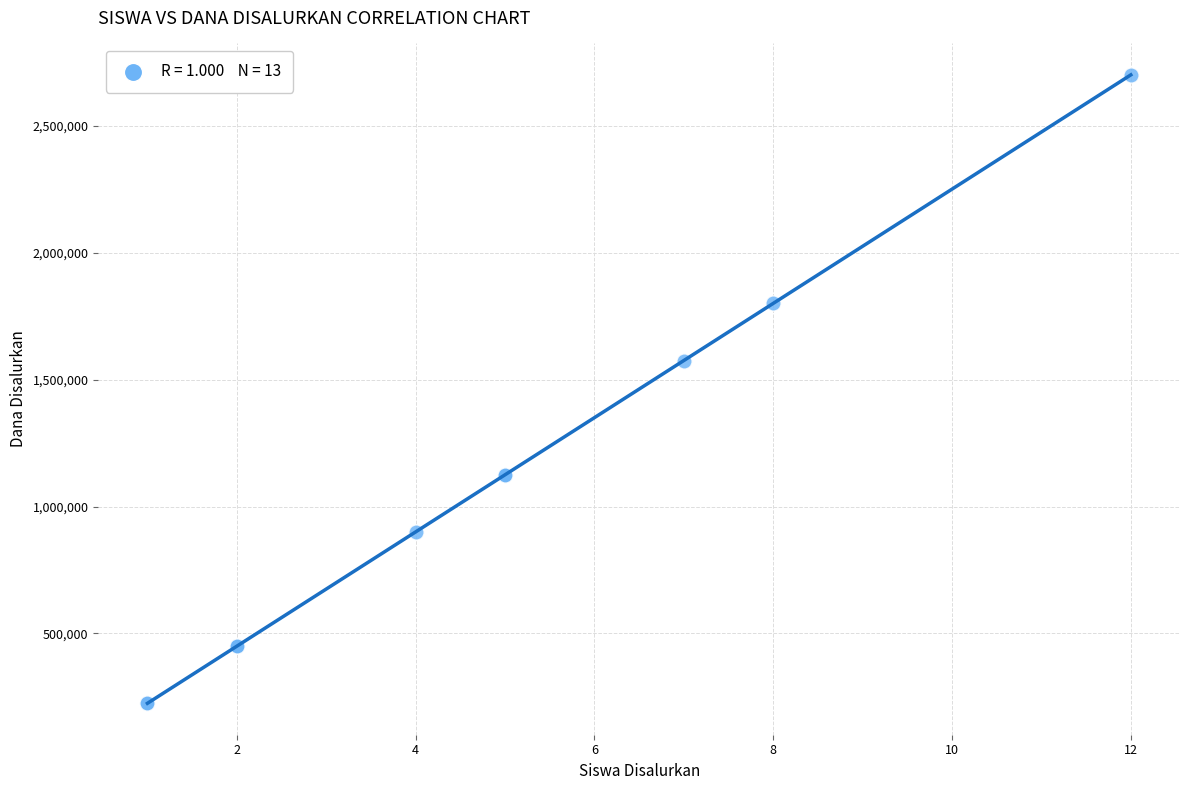

What Y value in the scatter plot is closest to 1462500?

1575000